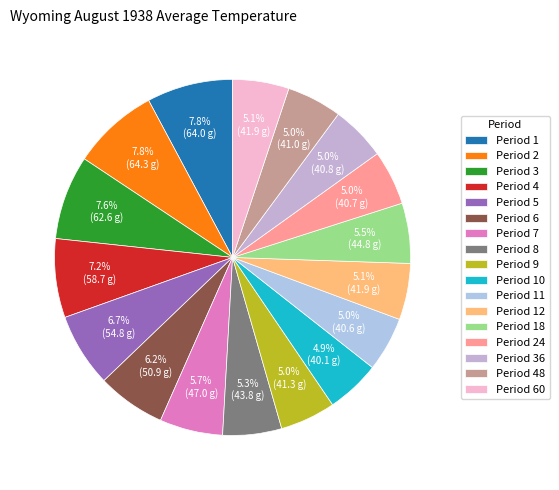

Count the number of slices in the pie.

17